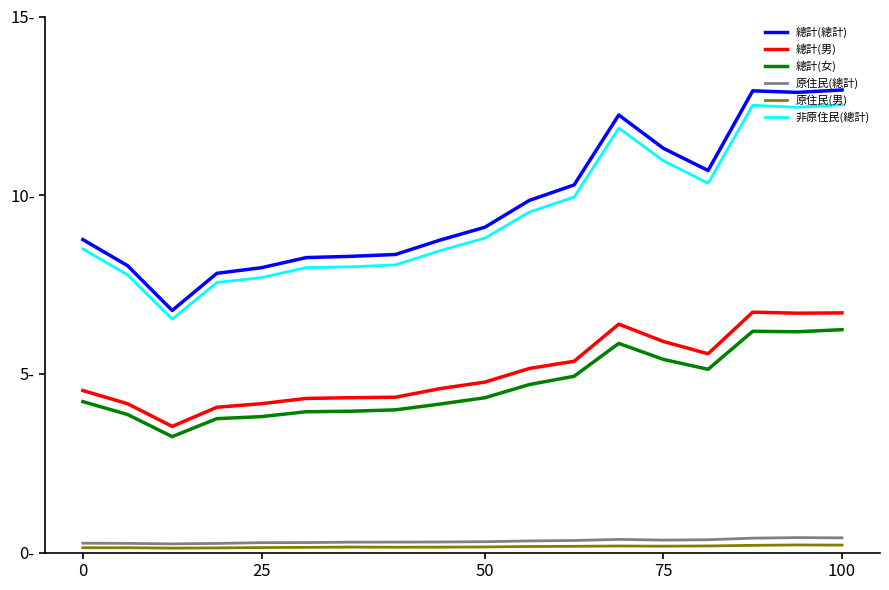

What are all the series names shown in the legend?

總計(總計), 總計(男), 總計(女), 原住民(總計), 原住民(男), 非原住民(總計)